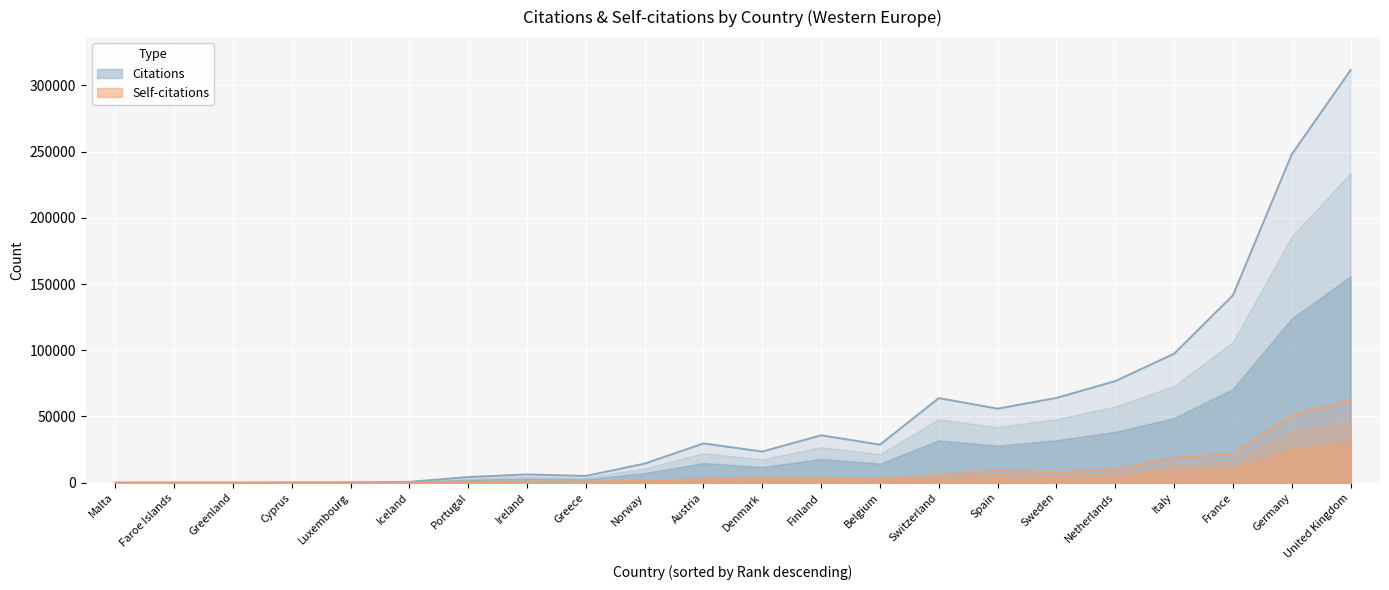

How many data points does each series have?

22